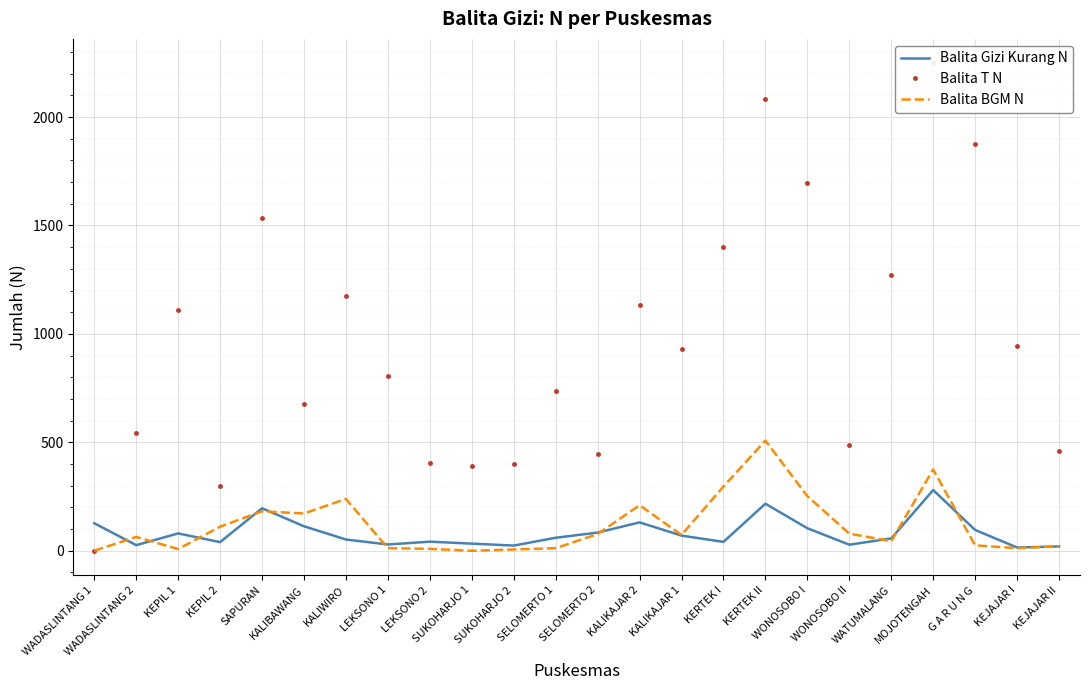

Where does the Balita BGM N series first go above 73?

KEPIL 2